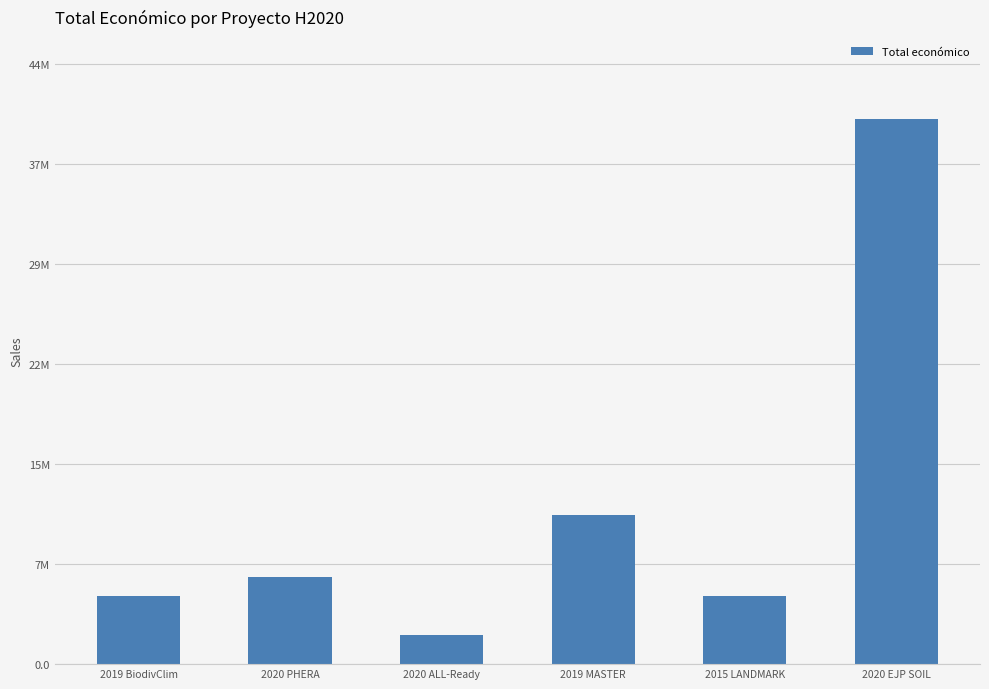

Where does the data first go above 6402164?

2019 MASTER